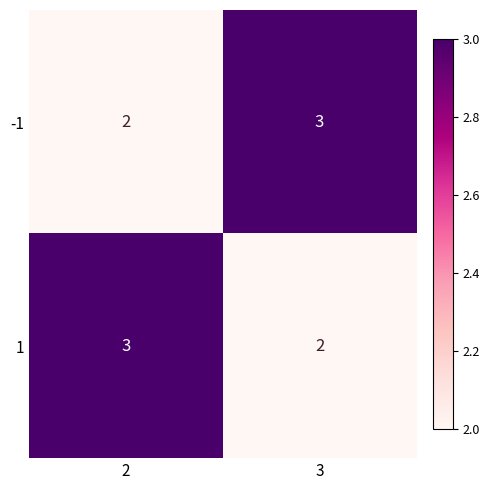

What is the maximum value for -1?

3